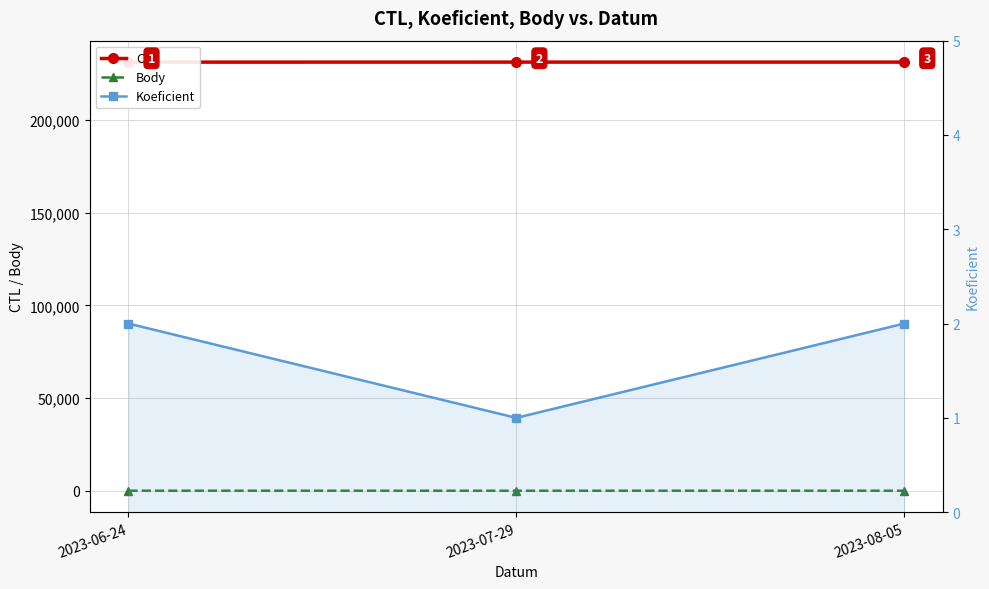

Is it true that CTL equals 83907 at 2023-08-05?

False